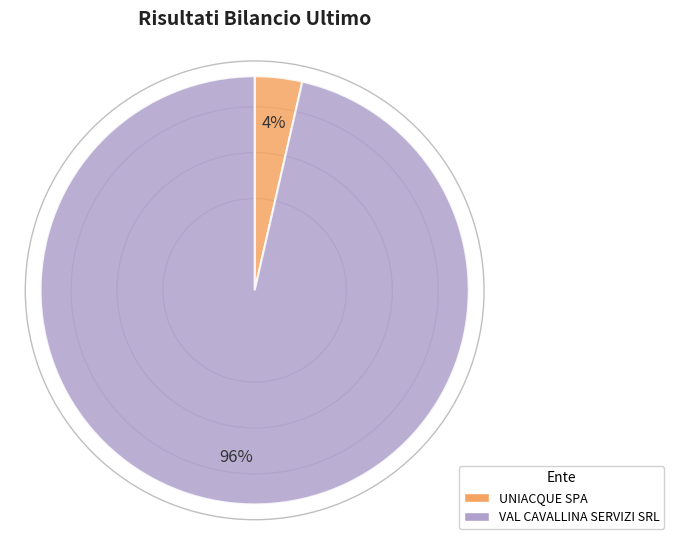

Is the sum of VAL CAVALLINA SERVIZI SRL and UNIACQUE SPA greater than half?

Yes